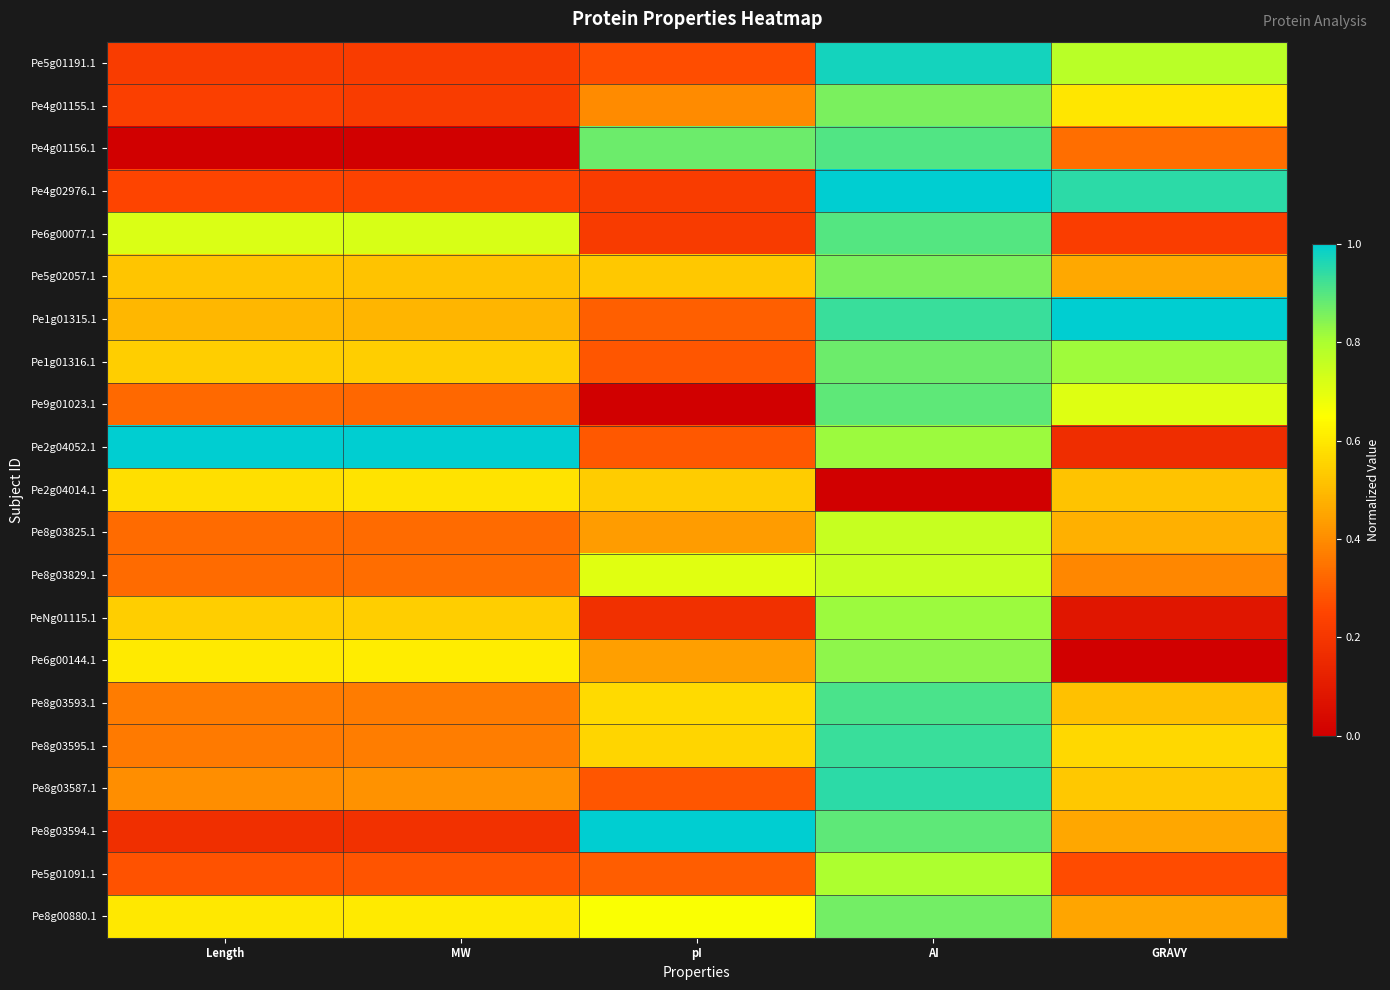

Reading left to right, what are all the values shown in this chart?

Pe5g01191.1: Length=0.2	MW=0.2	pI=0.3	AI=1.0	GRAVY=0.8
Pe4g01155.1: Length=0.2	MW=0.2	pI=0.4	AI=0.9	GRAVY=0.6
Pe4g01156.1: Length=0.0	MW=0.0	pI=0.9	AI=0.9	GRAVY=0.3
Pe4g02976.1: Length=0.2	MW=0.2	pI=0.2	AI=1.0	GRAVY=0.9
Pe6g00077.1: Length=0.7	MW=0.7	pI=0.2	AI=0.9	GRAVY=0.2
Pe5g02057.1: Length=0.5	MW=0.5	pI=0.5	AI=0.9	GRAVY=0.5
Pe1g01315.1: Length=0.5	MW=0.5	pI=0.3	AI=0.9	GRAVY=1.0
Pe1g01316.1: Length=0.5	MW=0.5	pI=0.3	AI=0.9	GRAVY=0.8
Pe9g01023.1: Length=0.3	MW=0.3	pI=0.0	AI=0.9	GRAVY=0.7
Pe2g04052.1: Length=1.0	MW=1.0	pI=0.3	AI=0.8	GRAVY=0.2
Pe2g04014.1: Length=0.6	MW=0.6	pI=0.5	AI=0.0	GRAVY=0.5
Pe8g03825.1: Length=0.3	MW=0.3	pI=0.4	AI=0.8	GRAVY=0.5
Pe8g03829.1: Length=0.3	MW=0.3	pI=0.7	AI=0.7	GRAVY=0.4
PeNg01115.1: Length=0.5	MW=0.5	pI=0.2	AI=0.8	GRAVY=0.1
Pe6g00144.1: Length=0.6	MW=0.6	pI=0.4	AI=0.8	GRAVY=0.0
Pe8g03593.1: Length=0.4	MW=0.4	pI=0.6	AI=0.9	GRAVY=0.5
Pe8g03595.1: Length=0.4	MW=0.4	pI=0.6	AI=0.9	GRAVY=0.6
Pe8g03587.1: Length=0.4	MW=0.4	pI=0.3	AI=0.9	GRAVY=0.5
Pe8g03594.1: Length=0.2	MW=0.2	pI=1.0	AI=0.9	GRAVY=0.5
Pe5g01091.1: Length=0.3	MW=0.3	pI=0.3	AI=0.8	GRAVY=0.3
Pe8g00880.1: Length=0.6	MW=0.6	pI=0.7	AI=0.9	GRAVY=0.5